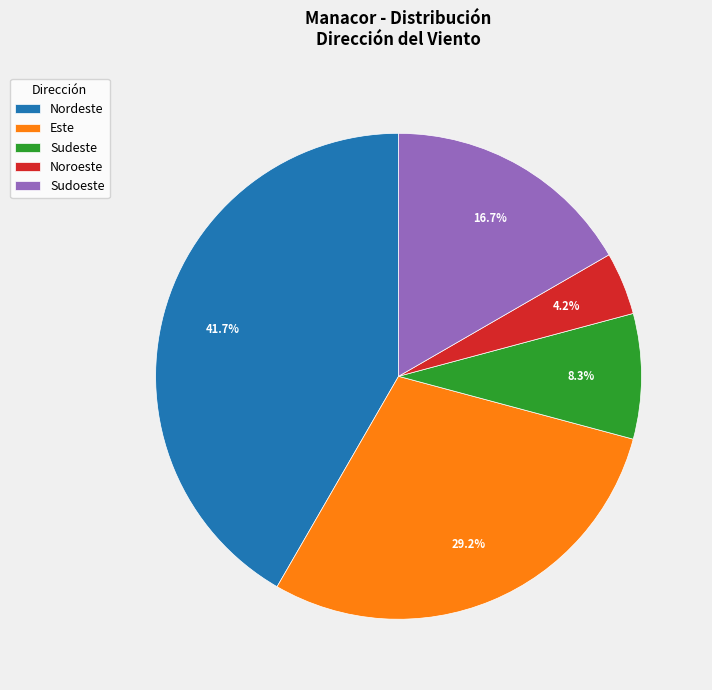

Which category has the smallest portion of the pie?

Noroeste